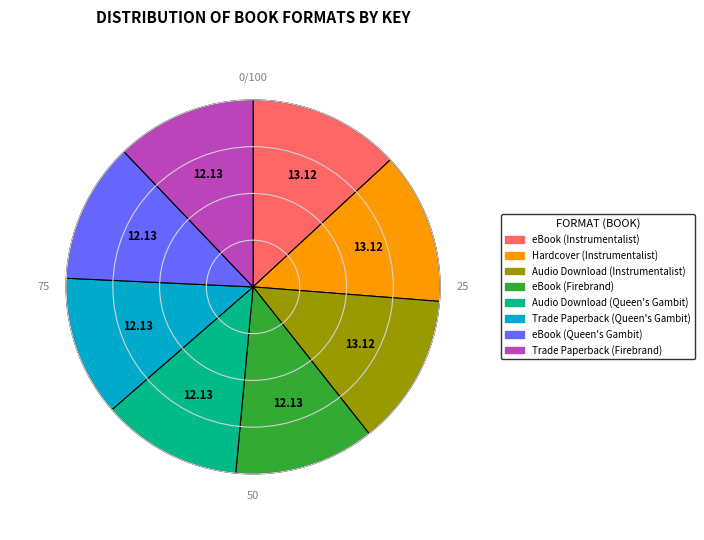

Is the sum of Trade Paperback (Firebrand) and eBook (Firebrand) greater than half?

No